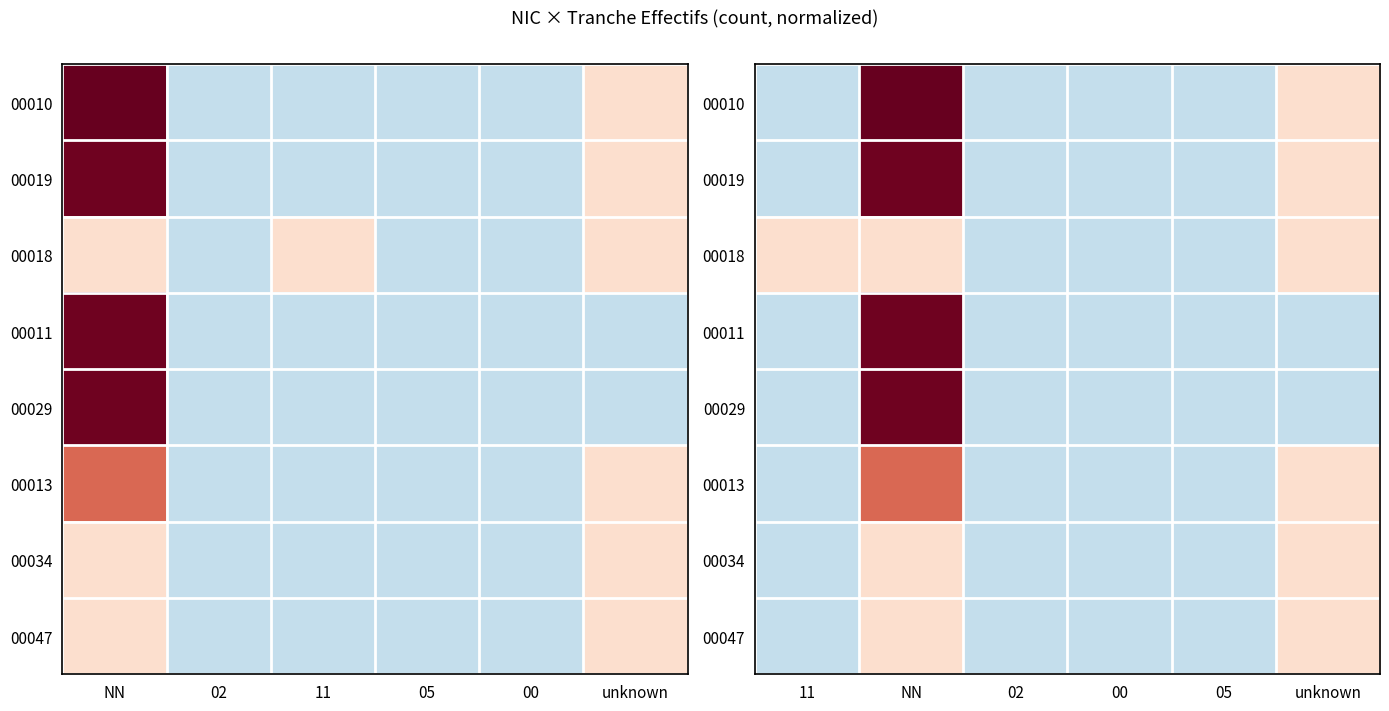

What is the difference between the 00013 values at NN and 11?

1.6